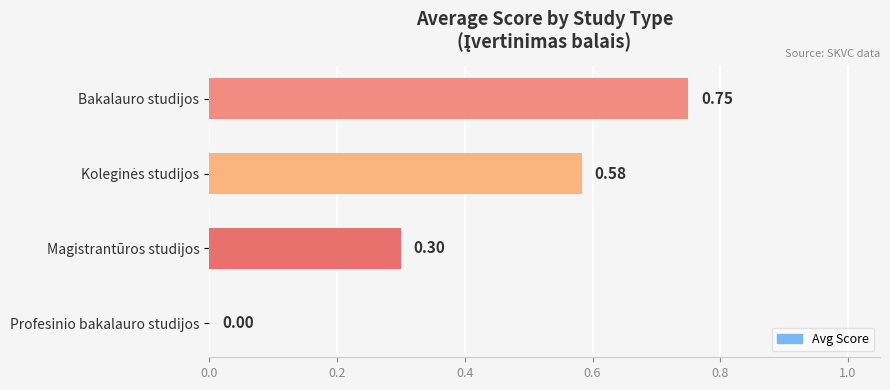

Where is the data nearest to the value 0?

Profesinio bakalauro studijos